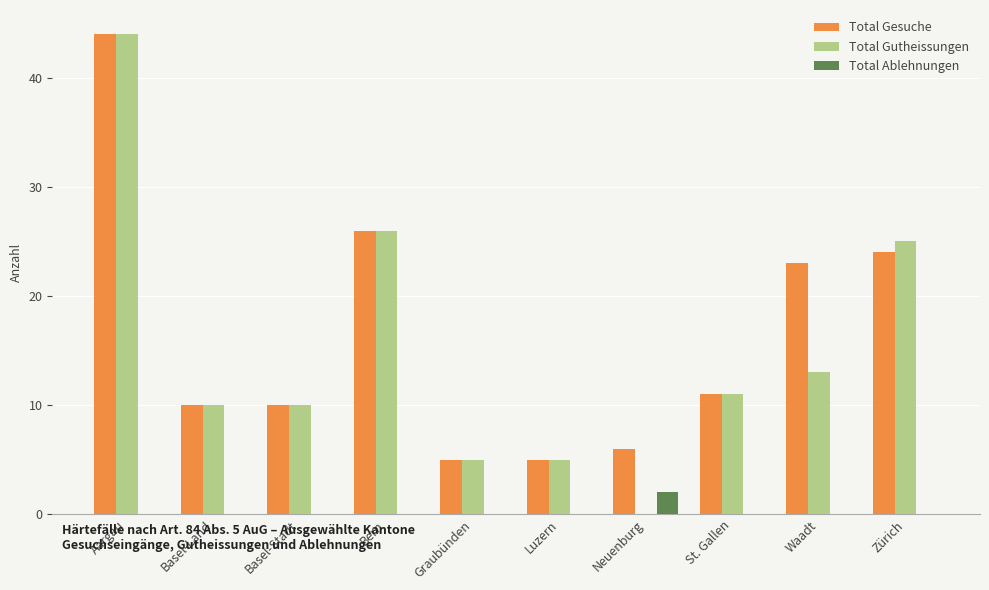

What are all the series names shown in the legend?

Total Gesuche, Total Gutheissungen, Total Ablehnungen